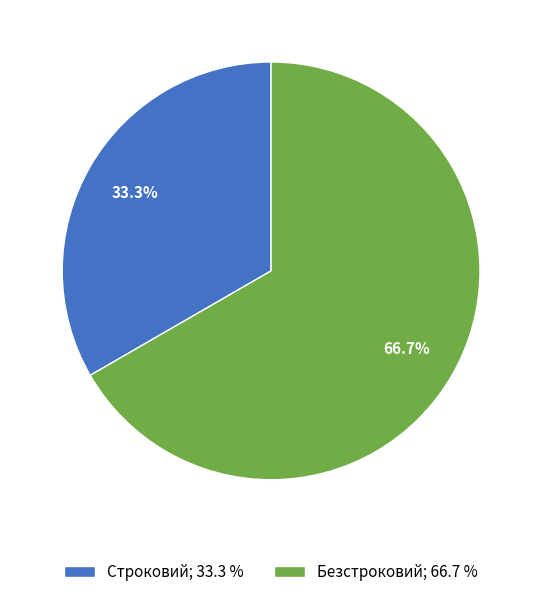

Which slice is the largest?

Безстроковий